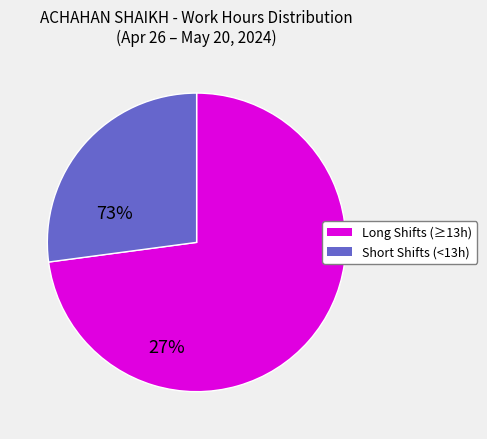

Does any single category account for the majority?

Yes